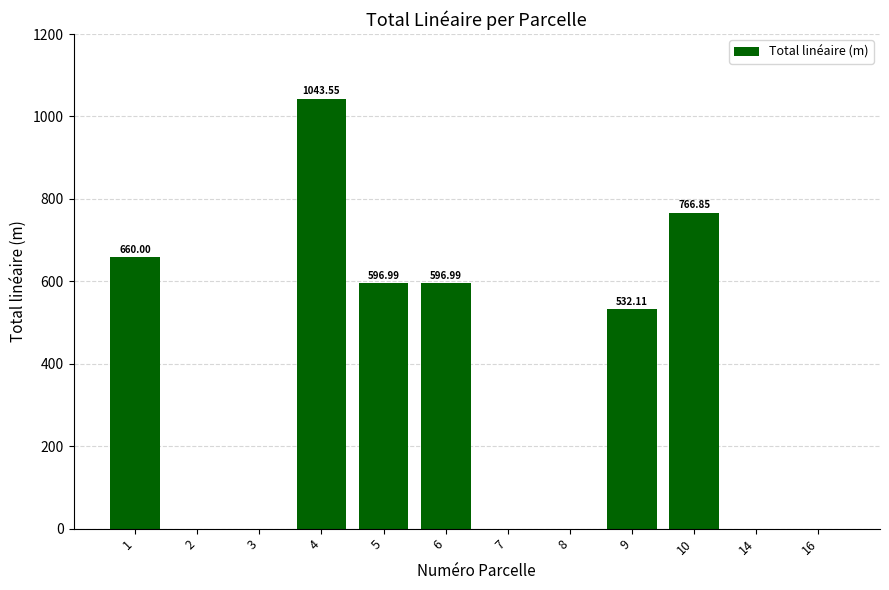

What is the change in value from 1 to 2?

-660.0